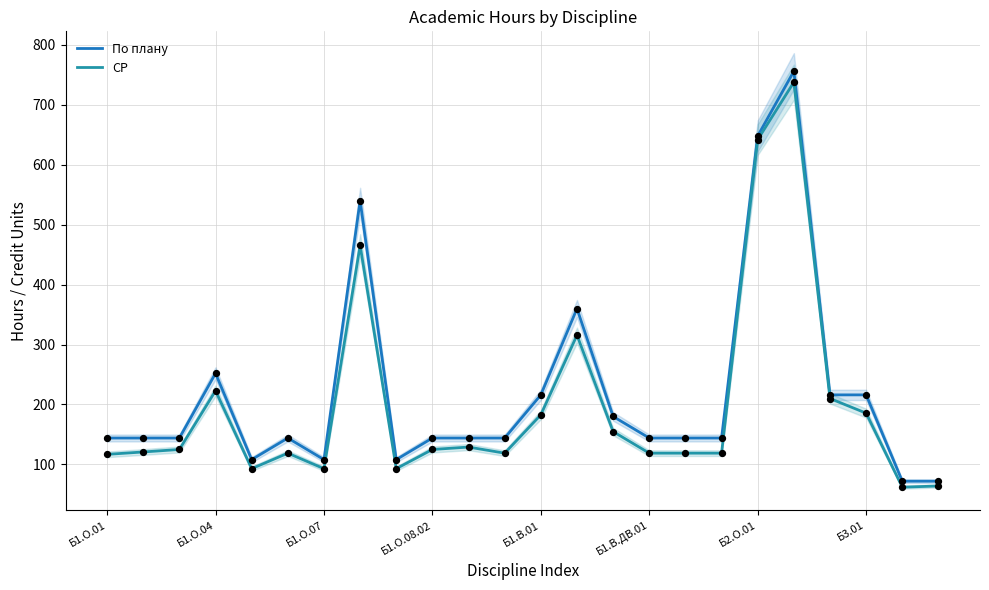

At which category is the sum across all series the highest?

19